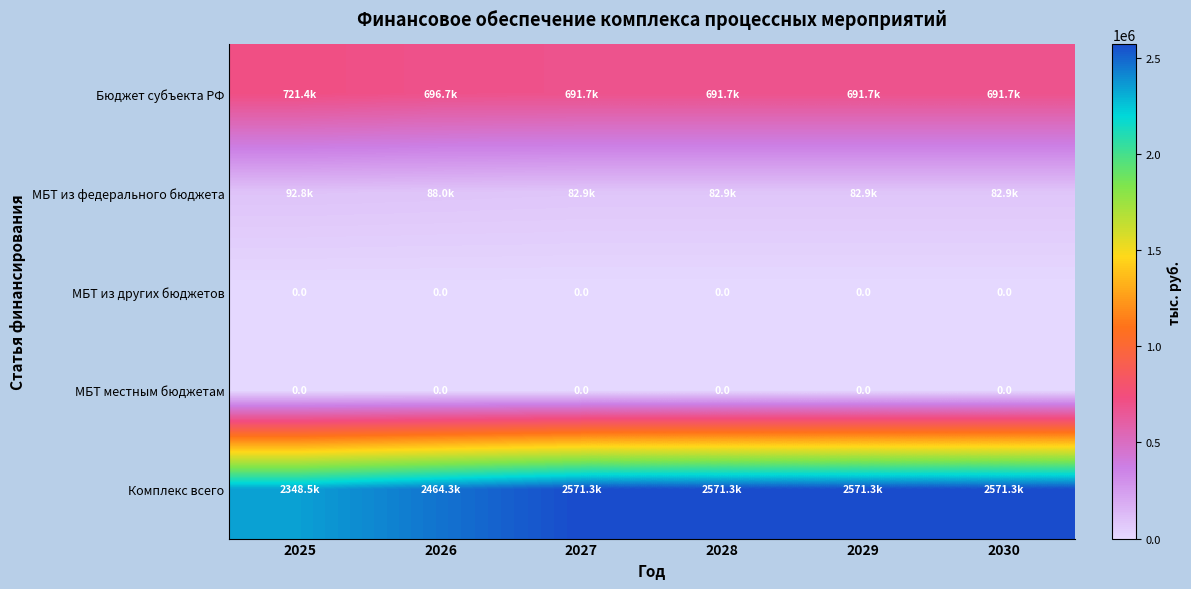

True or false: Бюджет субъекта РФ has a value of 404800.1 at 2027.

False